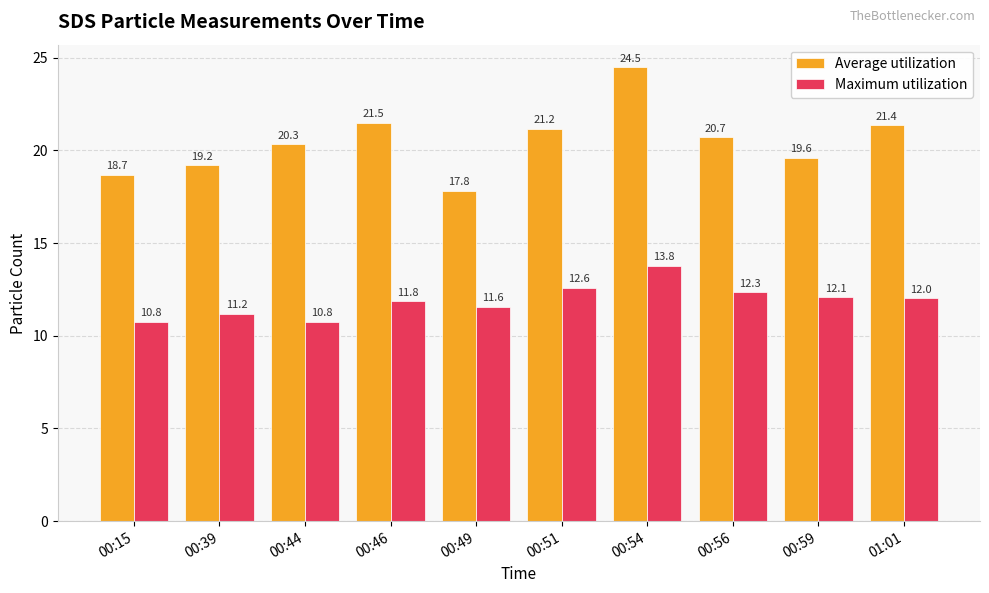

How many bars are there in total?

20